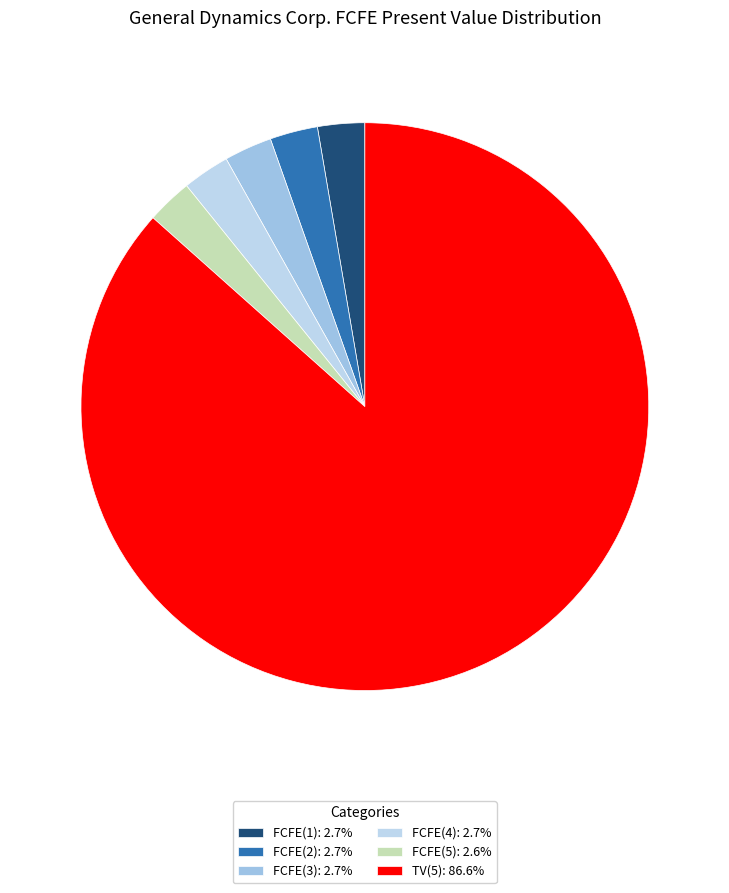

To the nearest percent, what is the combined percentage of FCFE(1) and FCFE(2)?

5%